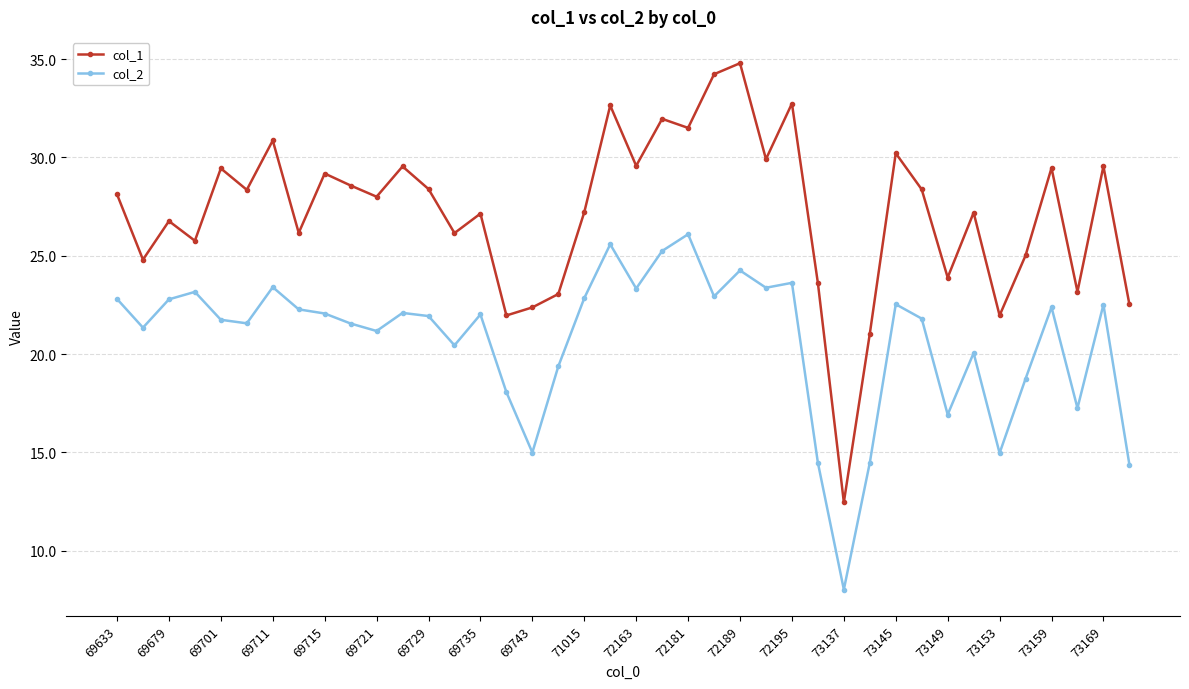

What is the value of the col_1 point at the 21st from the left?

29.6